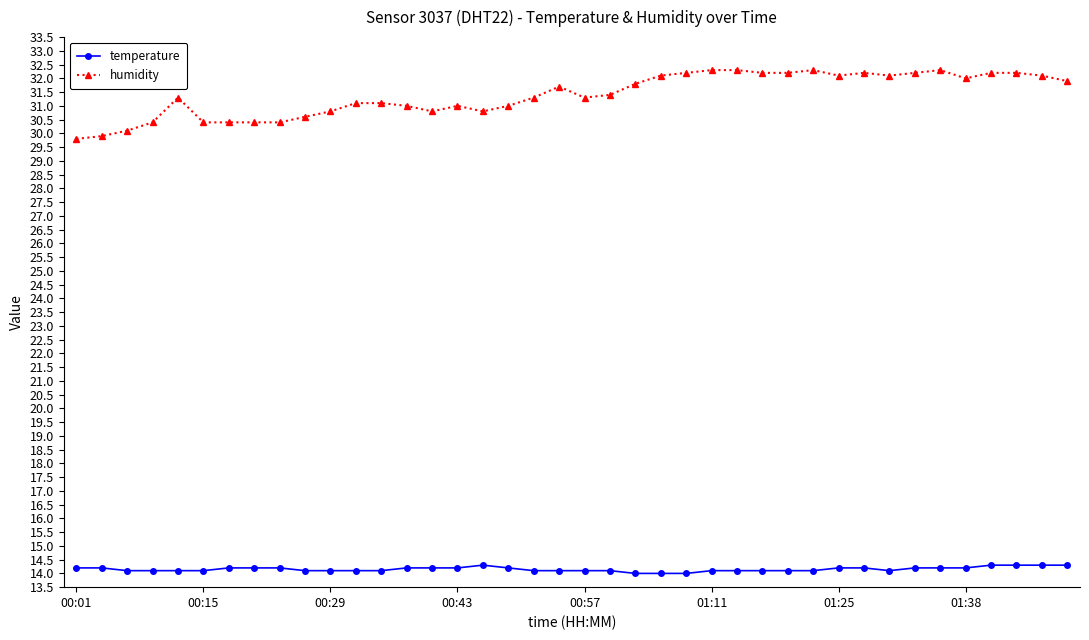

Which series has the widest spread of values?

humidity